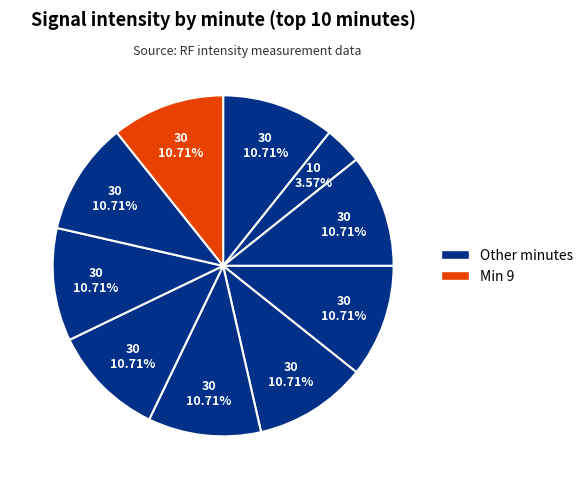

Is there any slice that represents more than half of the pie?

No